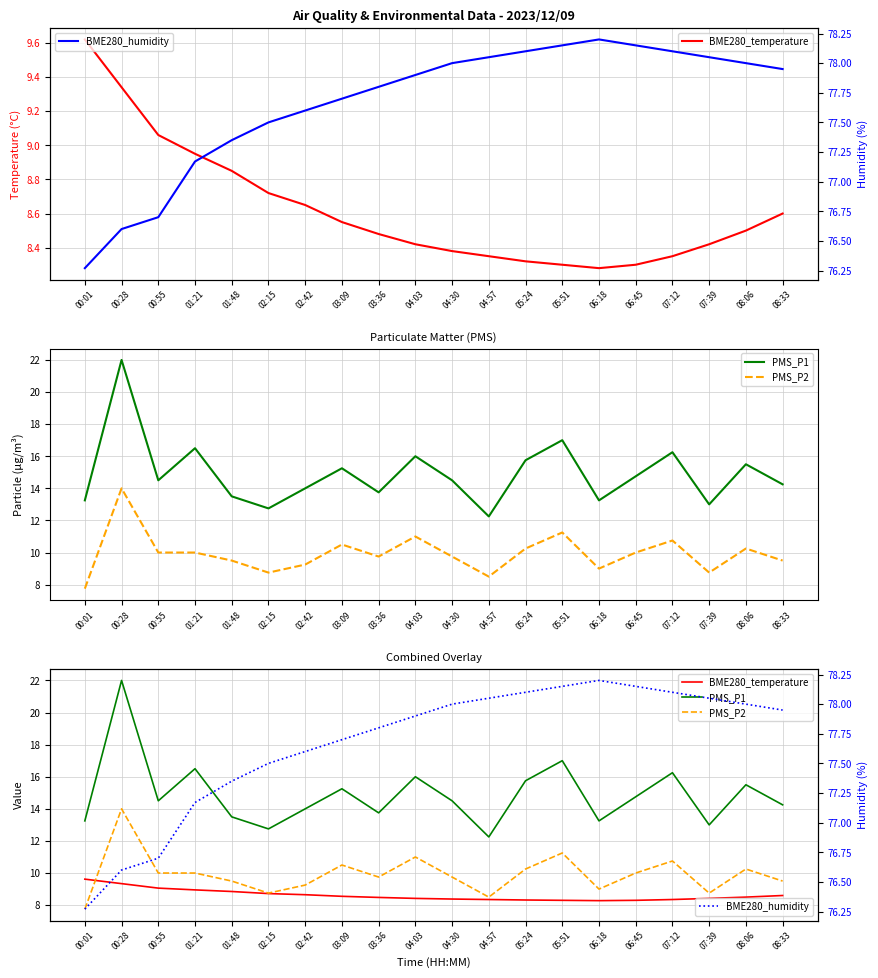

At which category is the sum across all series the highest?

00:28